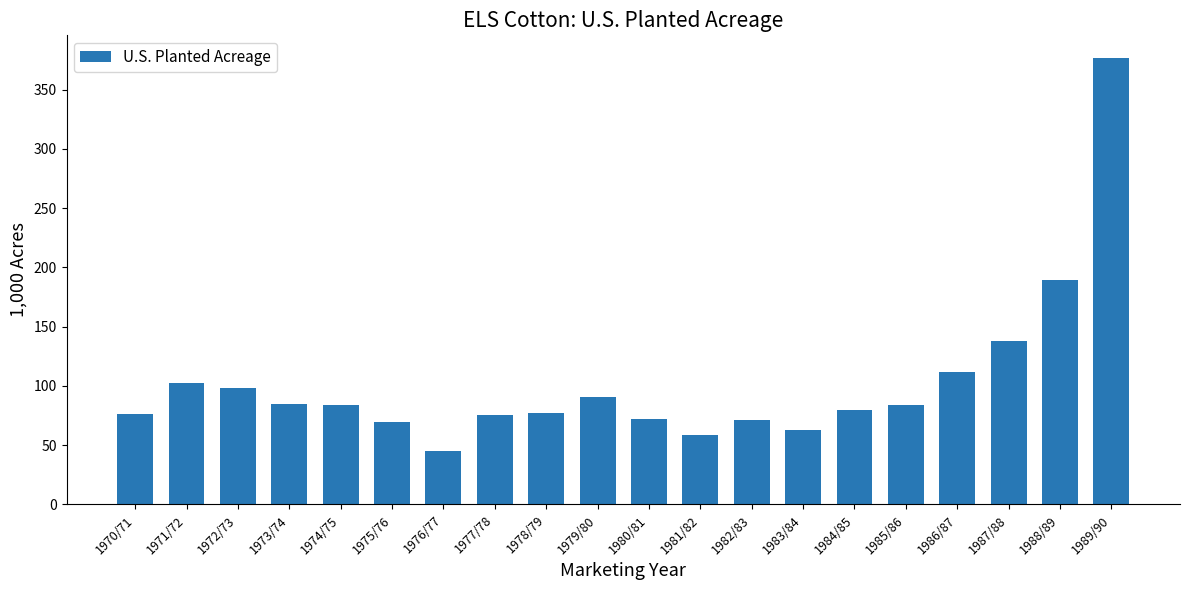

What is the change in value from 1984/85 to 1987/88?

+57.8